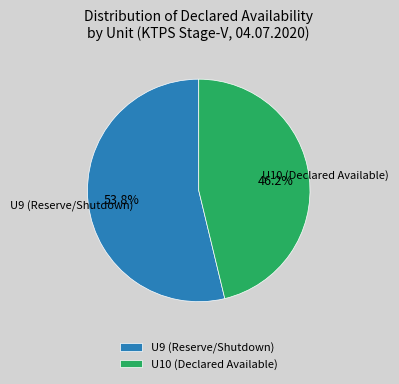

How many segments does this pie chart have?

2